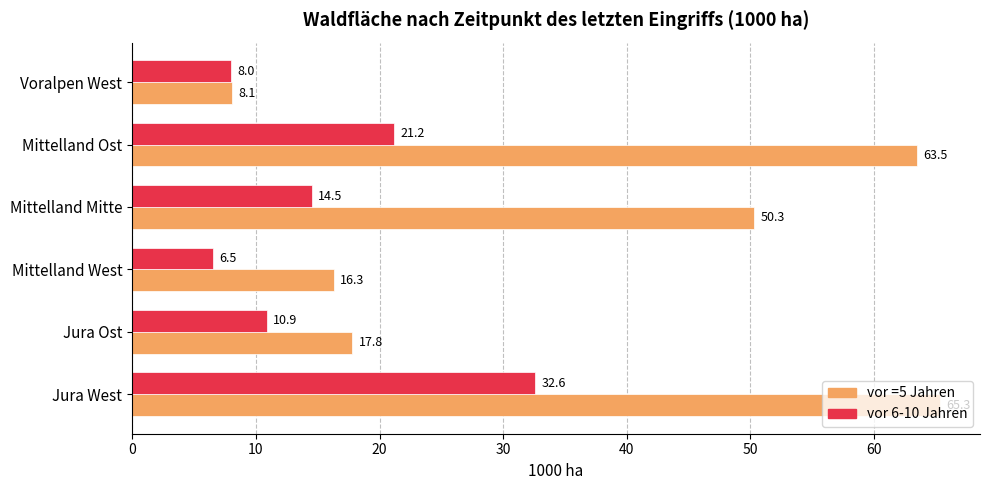

Which series has the largest total across all categories?

vor =5 Jahren